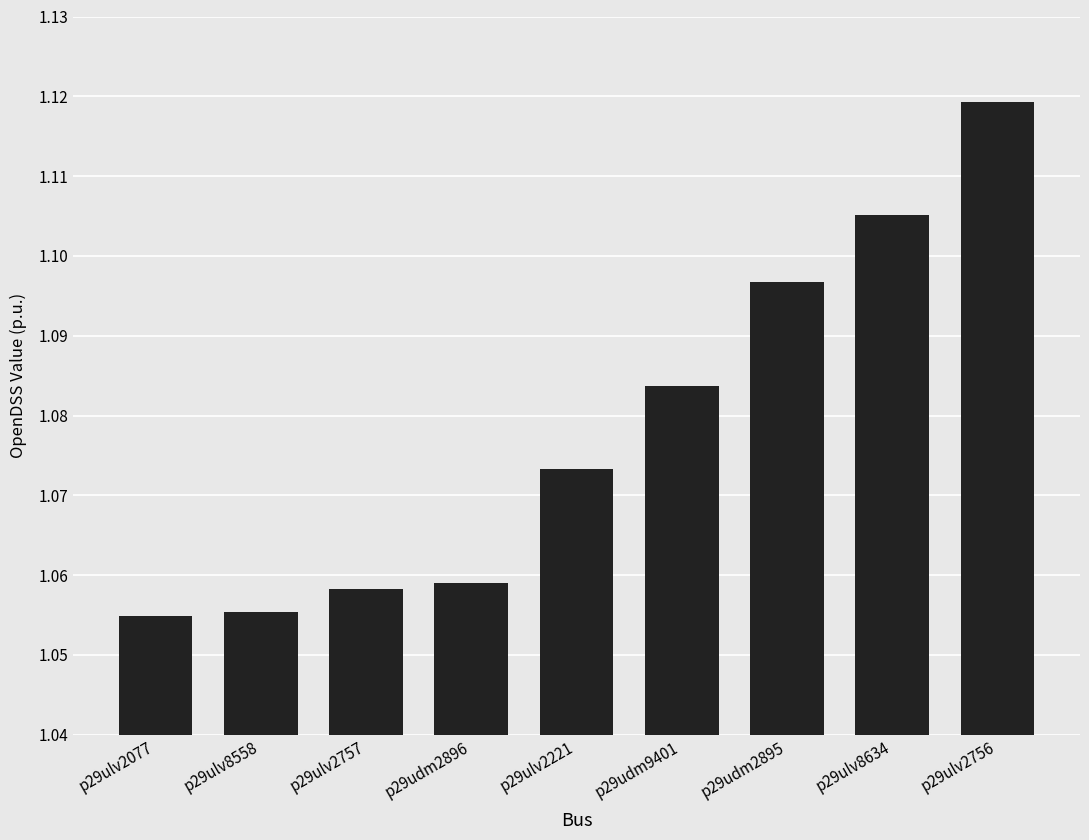

The value at p29ulv2756 is 1.6. True or false?

False